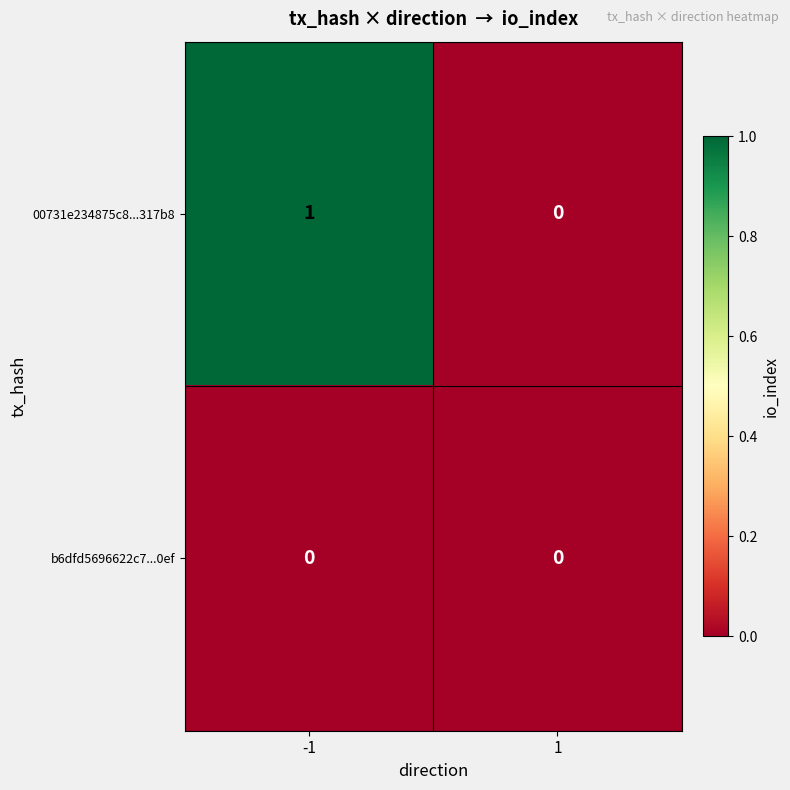

Rank the series by their average value, from highest to lowest.

00731e234875c8...317b8, b6dfd5696622c7...0ef